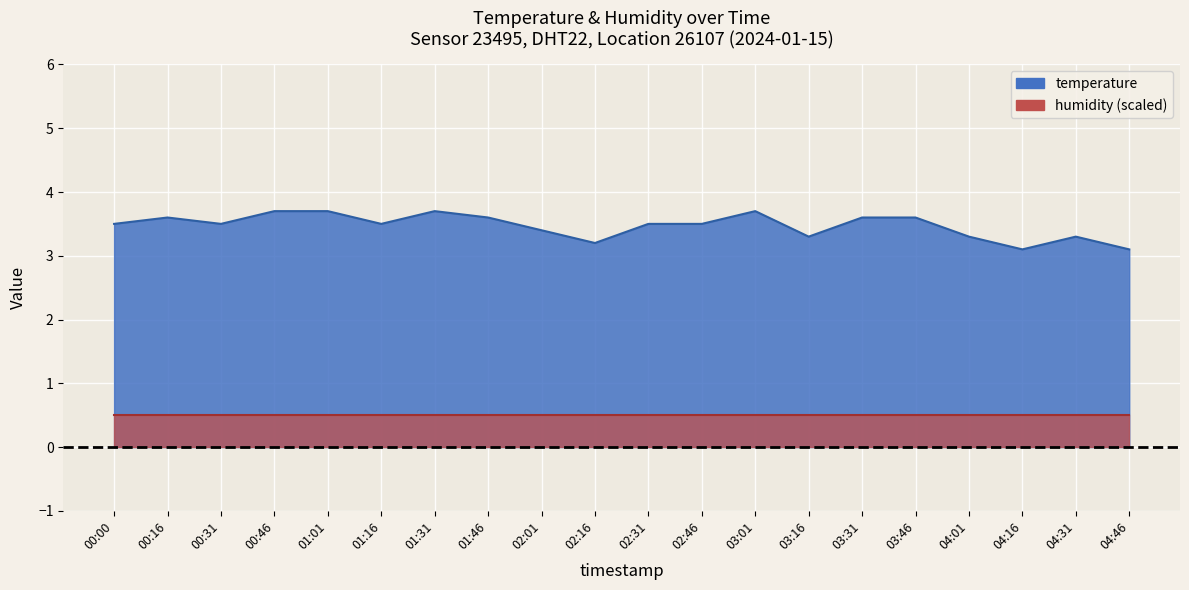

The value at 02:16 is 1.9. True or false?

False